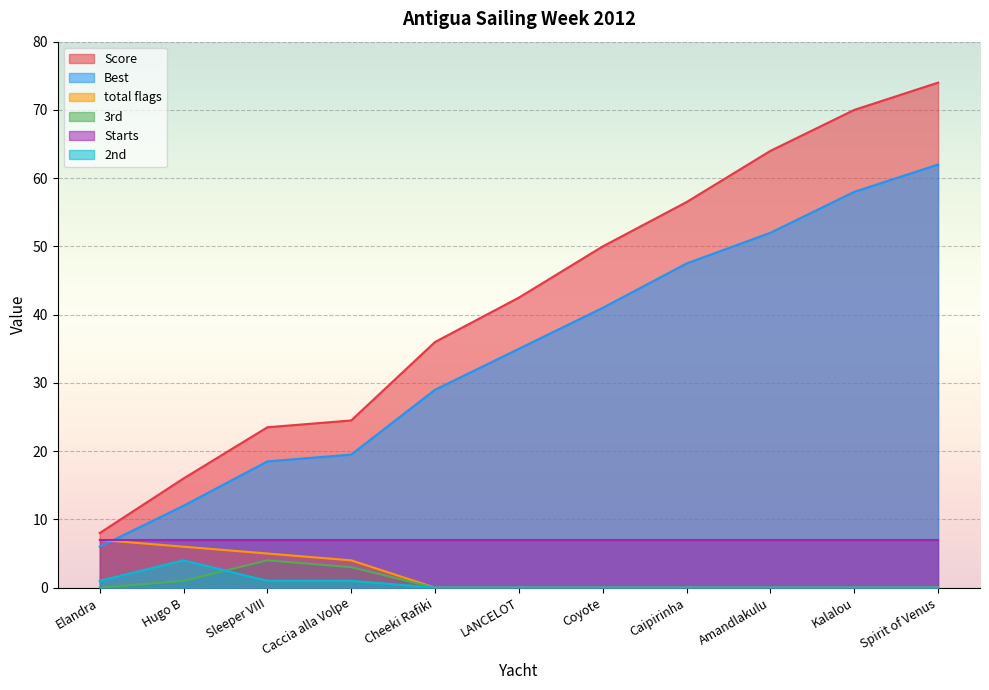

What is the difference between the maximum and second lowest values in the total flags series?

7.0